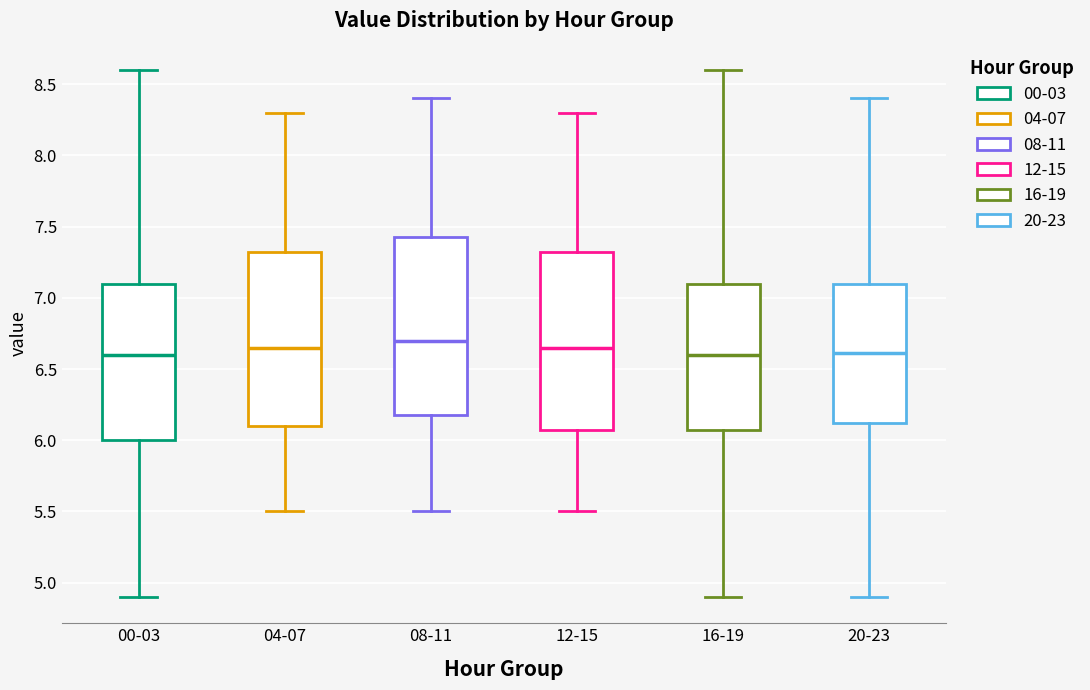

Reading left to right, transcribe this box plot: for each box, give where its median line is, the range the box spans, and where its two whiskers end, as read against the y-axis. The values are not printed on the chart, so give them approximately, as read against the axis.

00-03: median 6.60, box 6.00 to 7.10, whiskers 4.90 to 8.60
04-07: median 6.65, box 6.10 to 7.35, whiskers 5.50 to 8.30
08-11: median 6.70, box 6.20 to 7.45, whiskers 5.50 to 8.40
12-15: median 6.65, box 6.10 to 7.35, whiskers 5.50 to 8.30
16-19: median 6.60, box 6.10 to 7.10, whiskers 4.90 to 8.60
20-23: median 6.60, box 6.10 to 7.10, whiskers 4.90 to 8.40